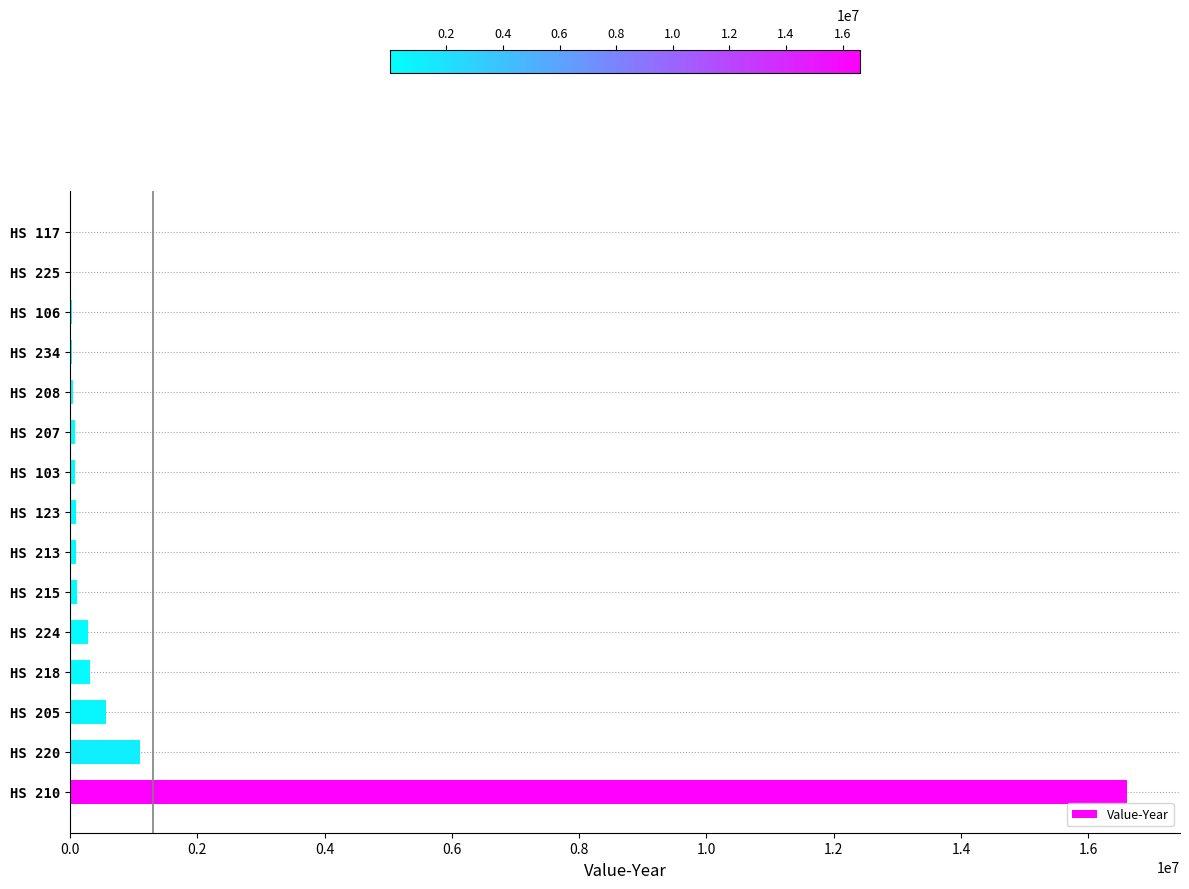

What is the maximum value shown in the chart?

16610009